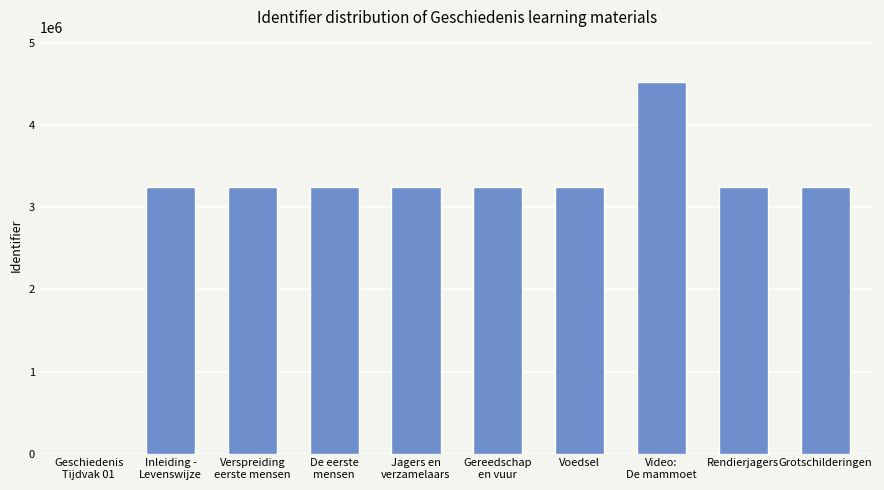

What is the sum of the values at Geschiedenis
Tijdvak 01 and Inleiding -
Levenswijze?

3243067